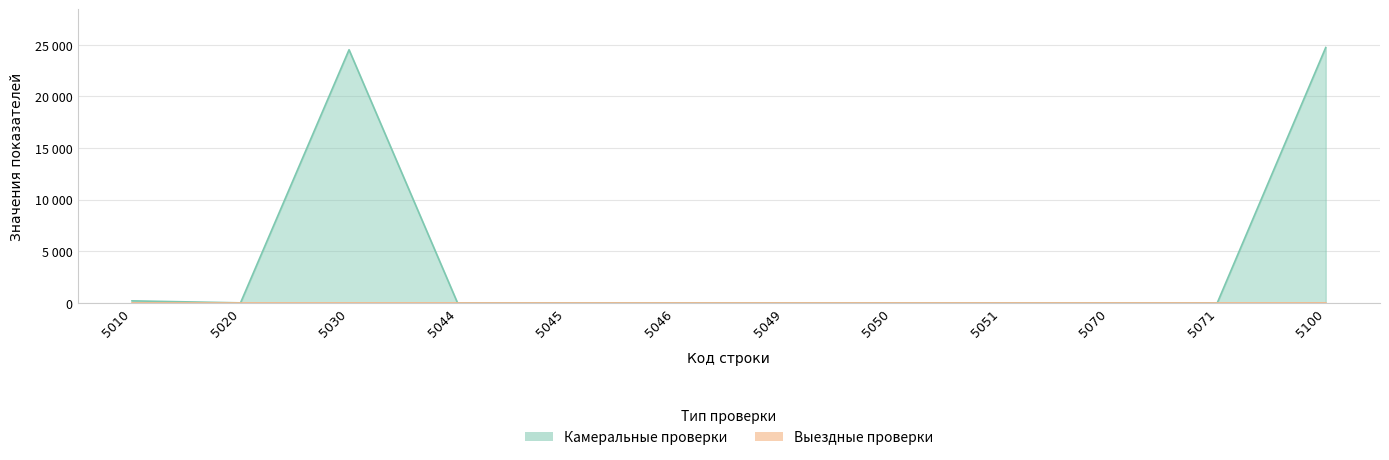

Reading right to left, extract all data points from this chart.

Камеральные проверки: 24728	0	0	0	0	0	0	0	0	24510	12	206
Выездные проверки: 2	0	0	0	0	0	0	0	0	0	0	2